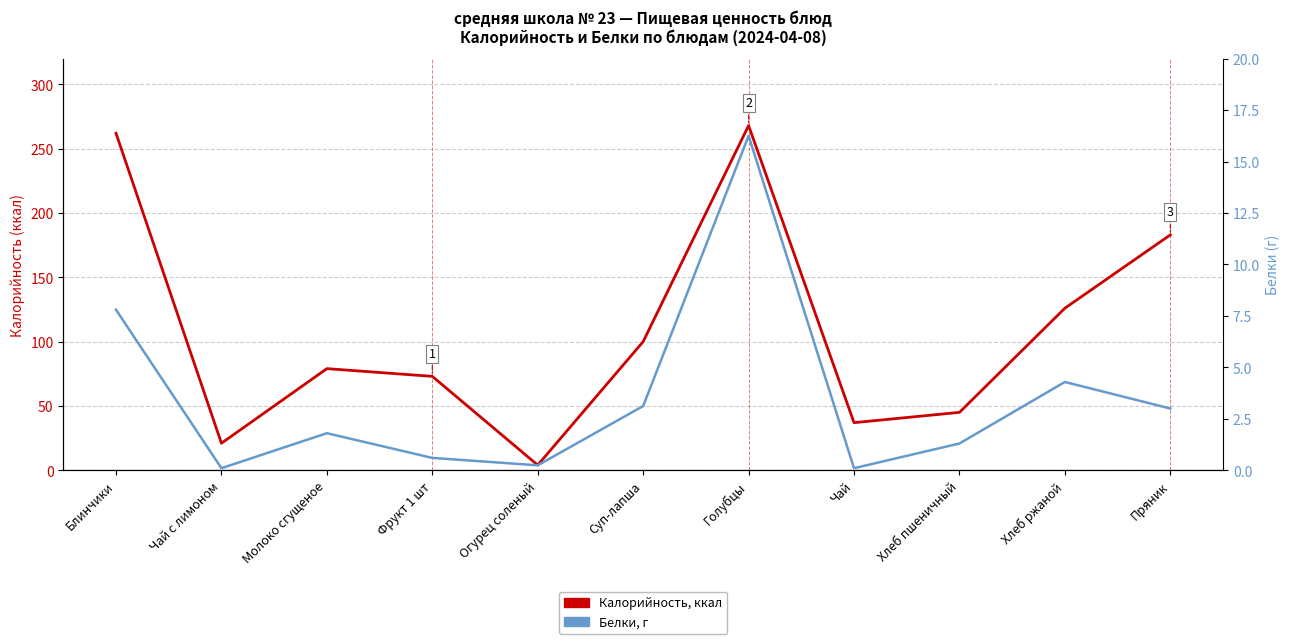

True or false: Белки, г and Калорийность, ккал cross at least once.

False